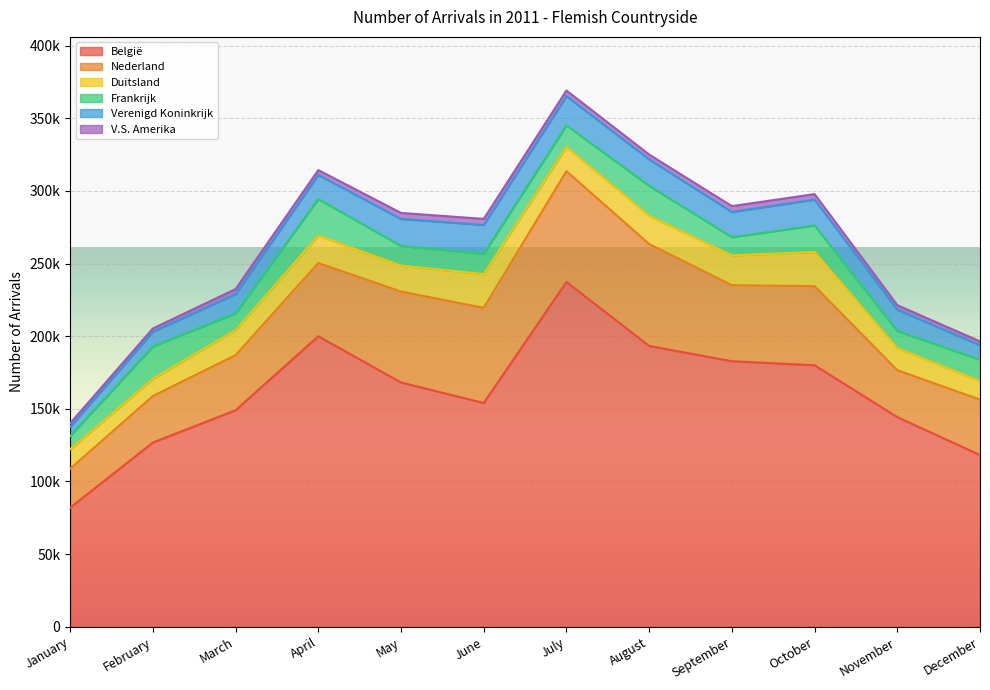

What are all the series names shown in the legend?

België, Nederland, Duitsland, Frankrijk, Verenigd Koninkrijk, V.S. Amerika